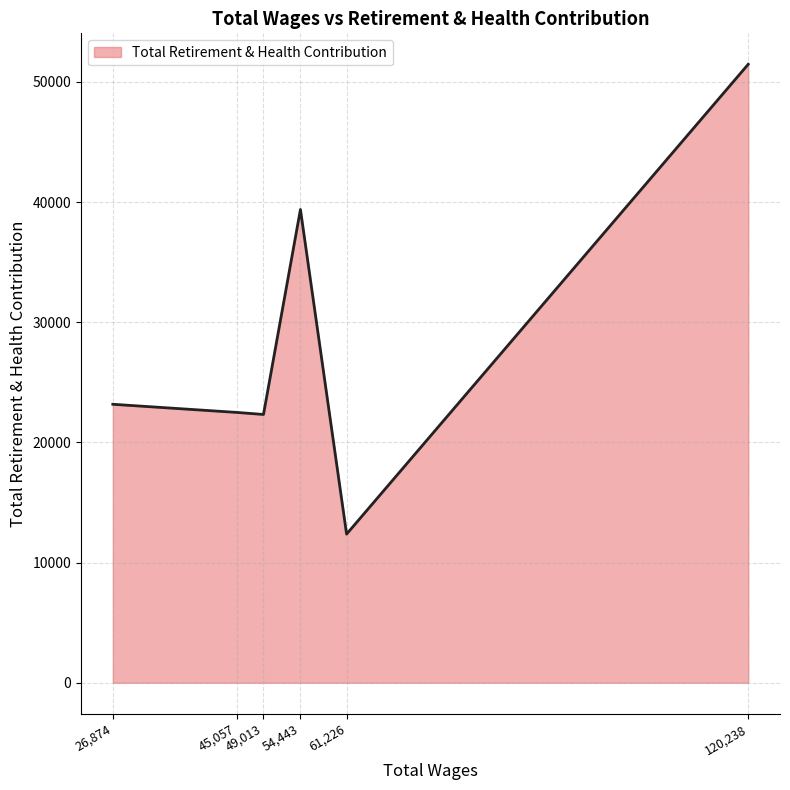

What is the maximum value shown in the chart?

51464